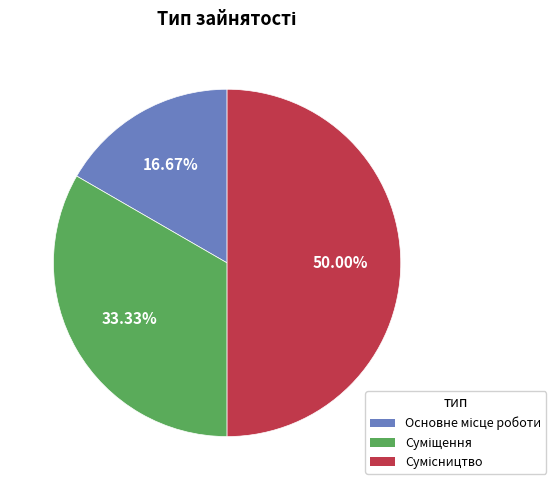

The Основне місце роботи slice represents 17% of the pie. True or false?

True